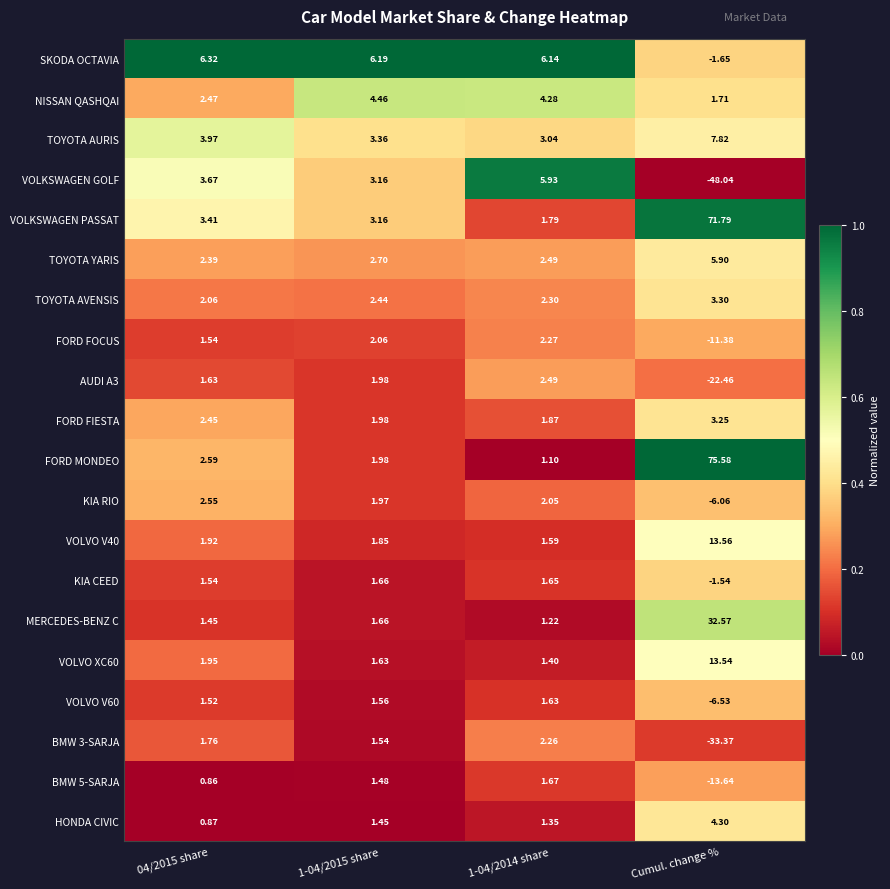

Which series has the largest range (max minus min)?

FORD MONDEO